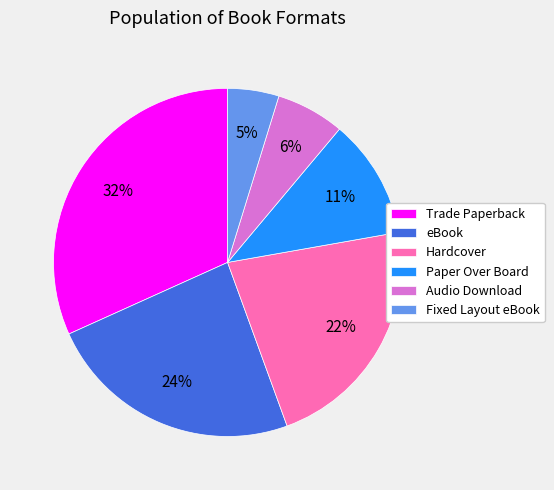

Do Audio Download and Trade Paperback together represent more than half of the pie?

No